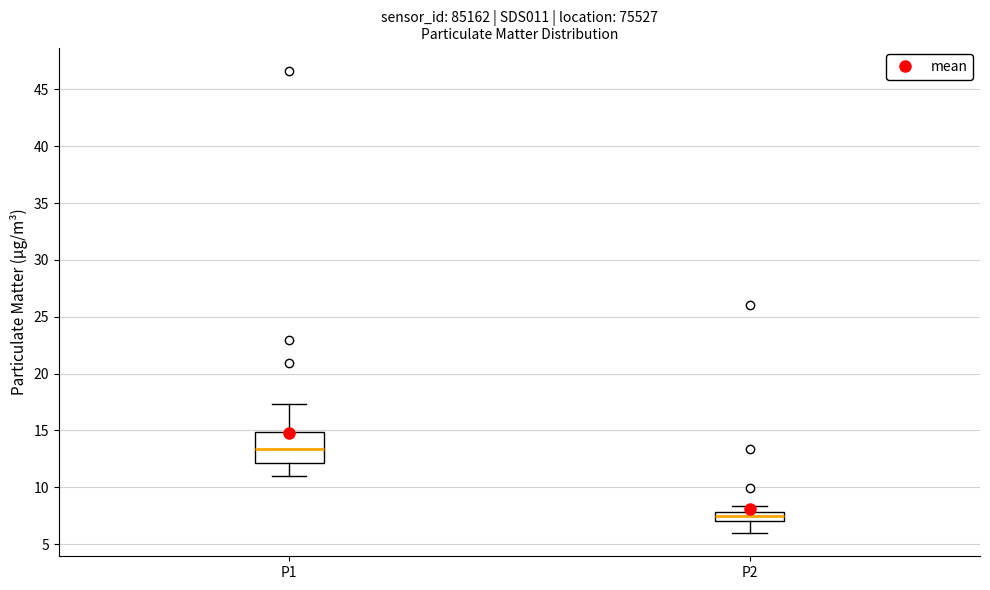

Where is the lower edge of the box for P1 on the y-axis? The values are not printed on the chart, so give them approximately, as read against the axis.

12.0